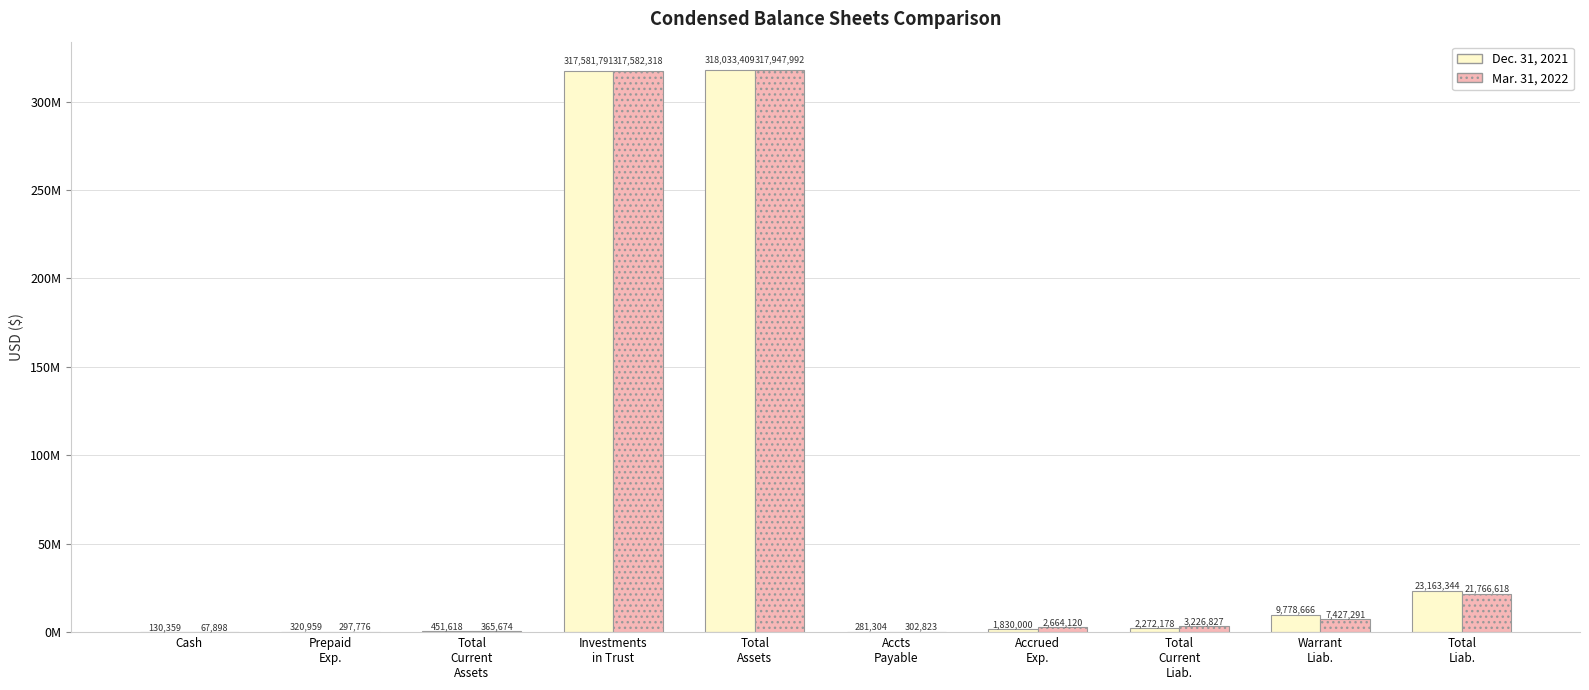

Which series has the largest total across all categories?

Dec. 31, 2021